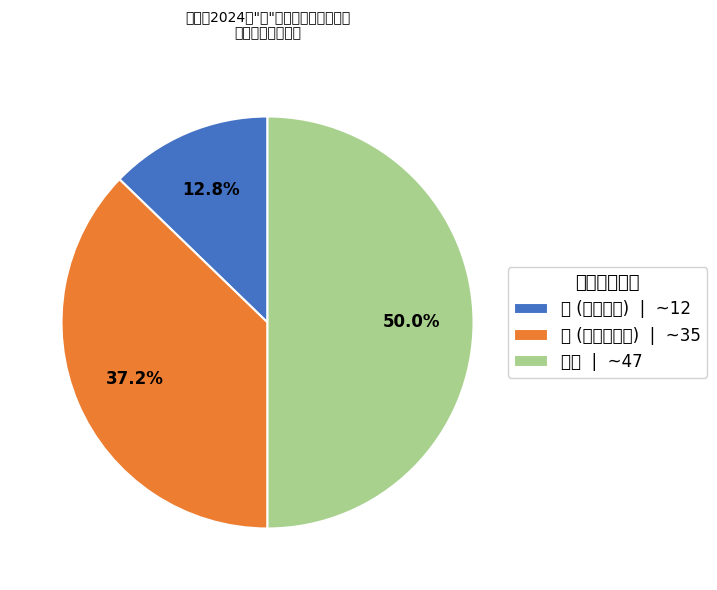

Which slice is the smallest?

是